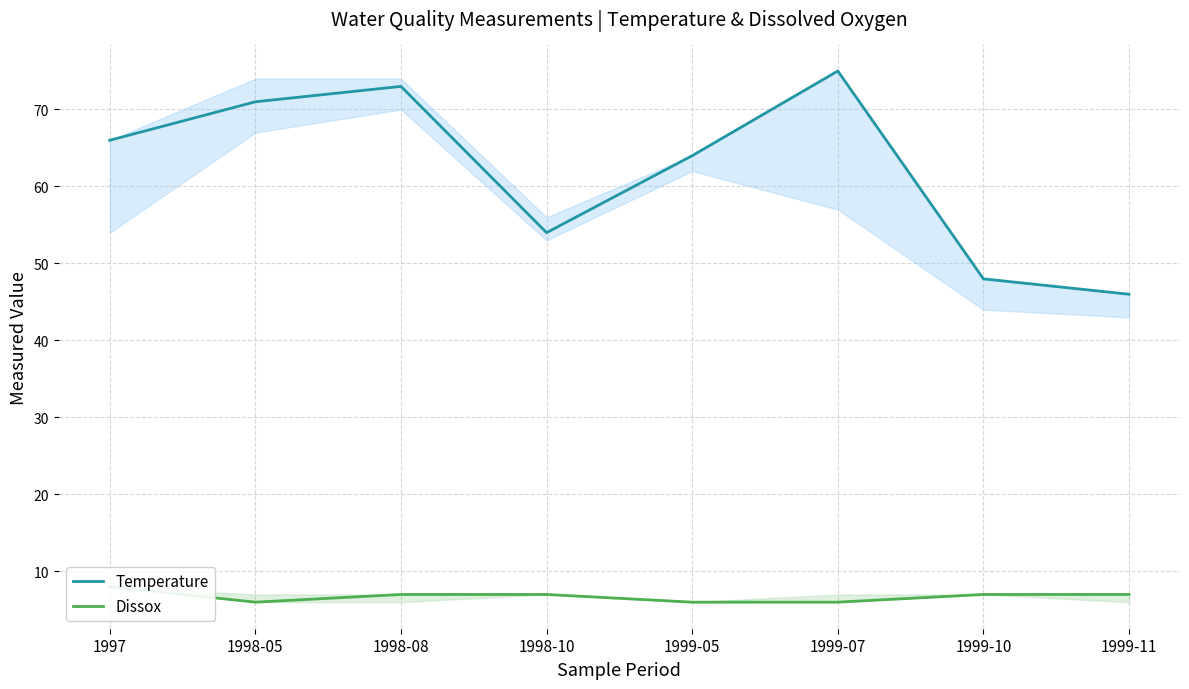

Rank the categories by Dissox value from lowest to highest.

1998-05, 1999-05, 1999-07, 1998-08, 1998-10, 1999-10, 1999-11, 1997